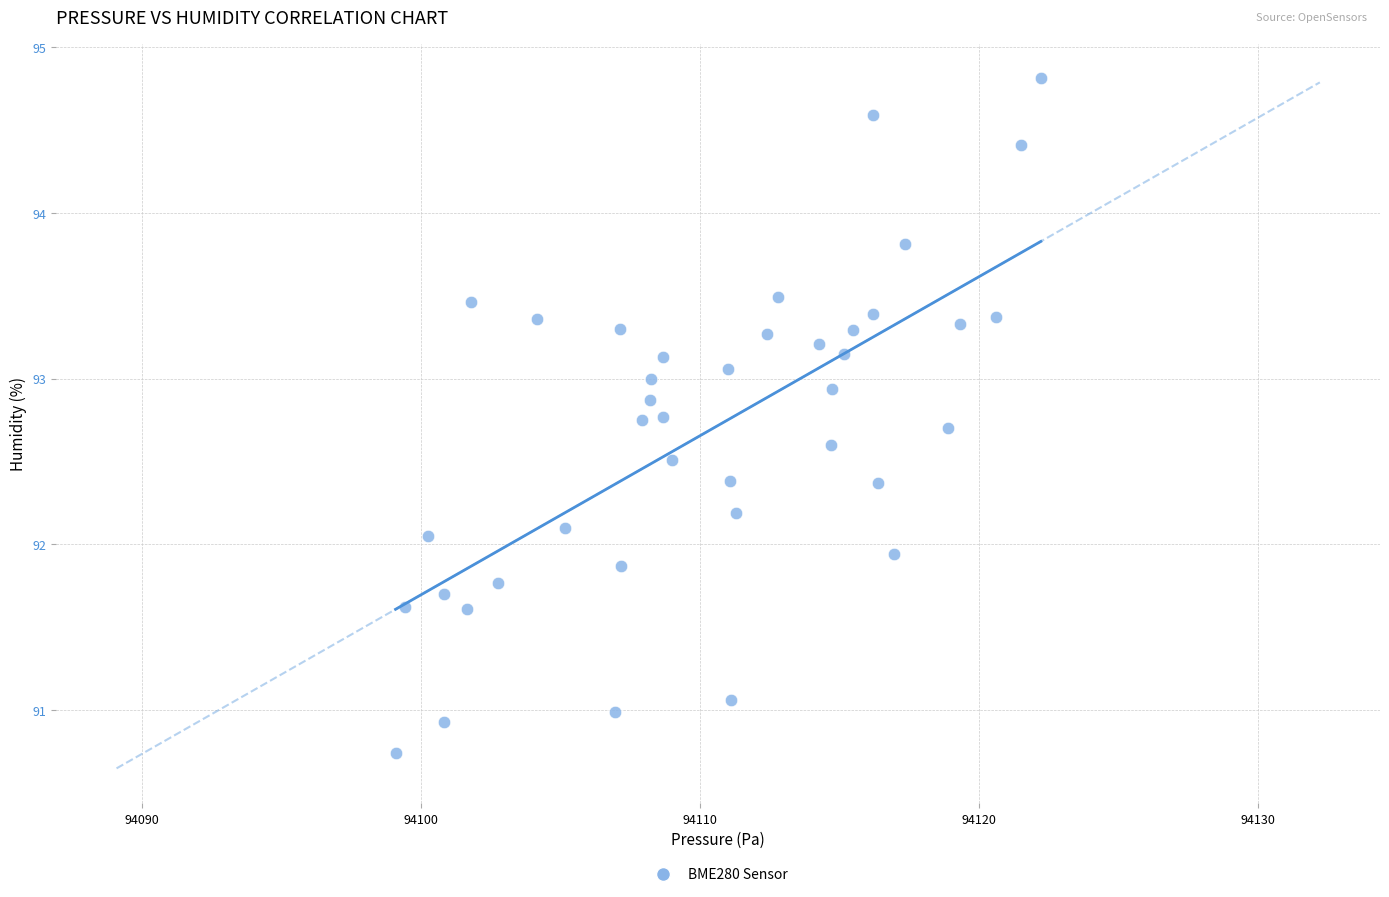

What is the range of Y values (max minus min)?

4.1